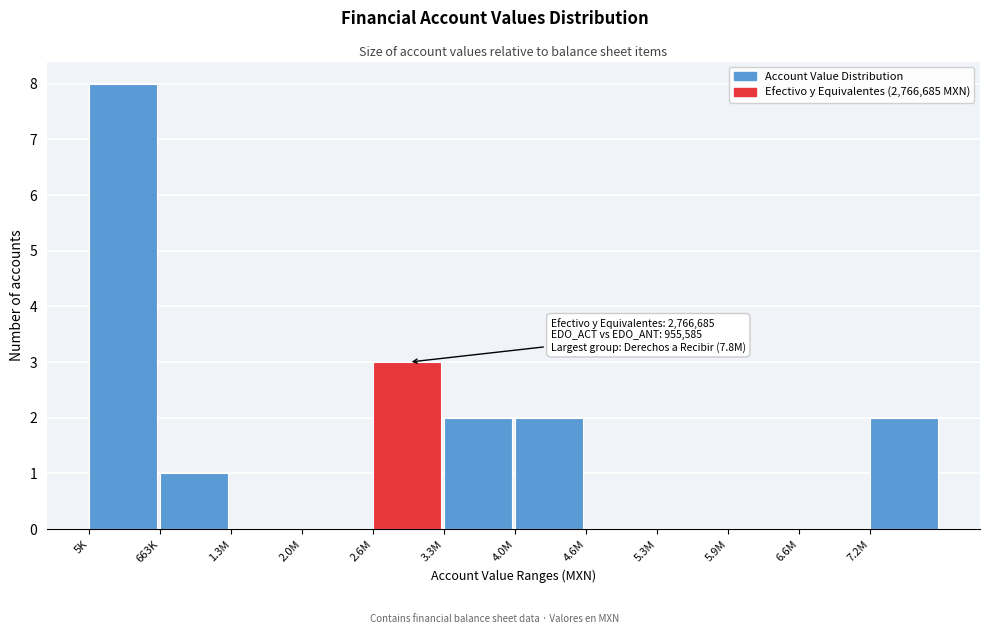

Reading right to left, what are all the values shown in this chart?

7.2M=2	6.6M=0	5.9M=0	5.3M=0	4.6M=0	4.0M=2	3.3M=2	2.6M=3	2.0M=0	1.3M=0	663K=1	5K=8